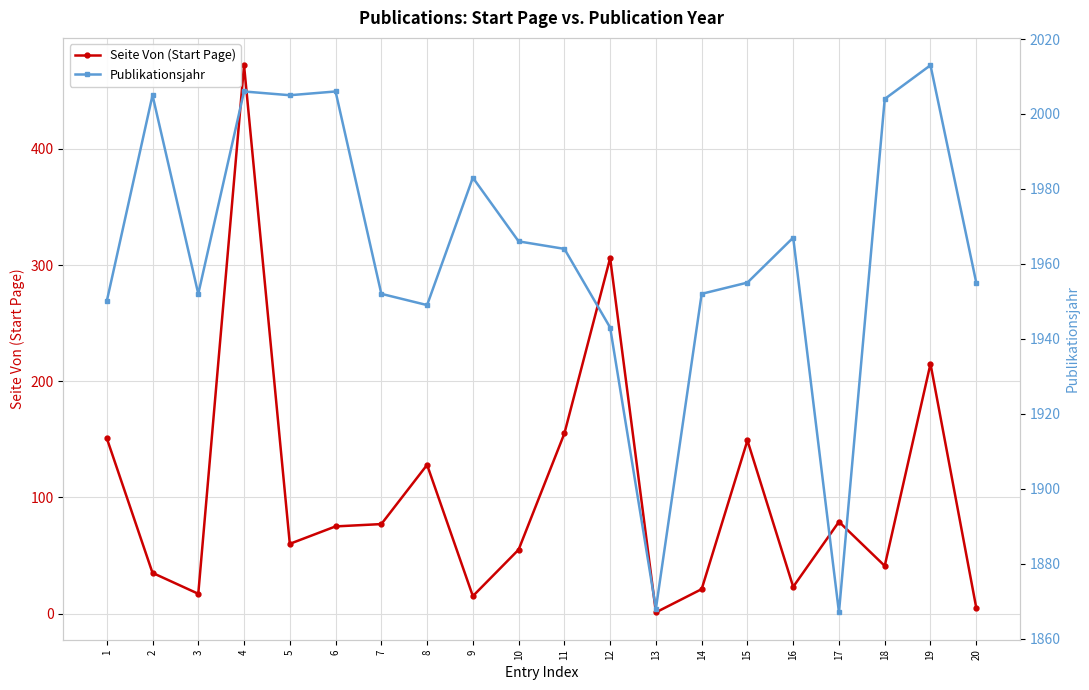

Which series has the largest total across all categories?

Publikationsjahr